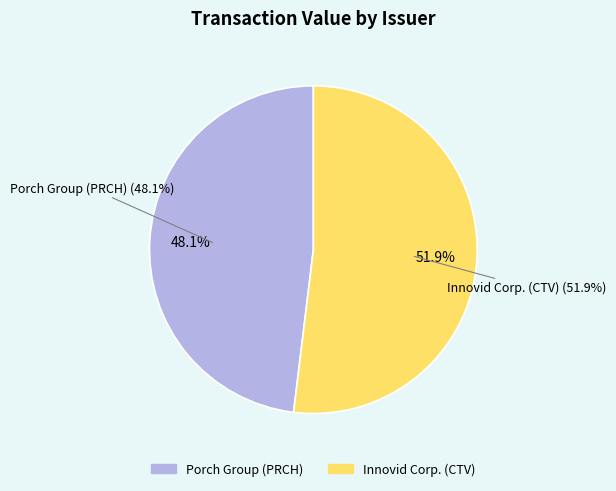

Is it true that Porch Group (PRCH) is 38% of the pie?

False